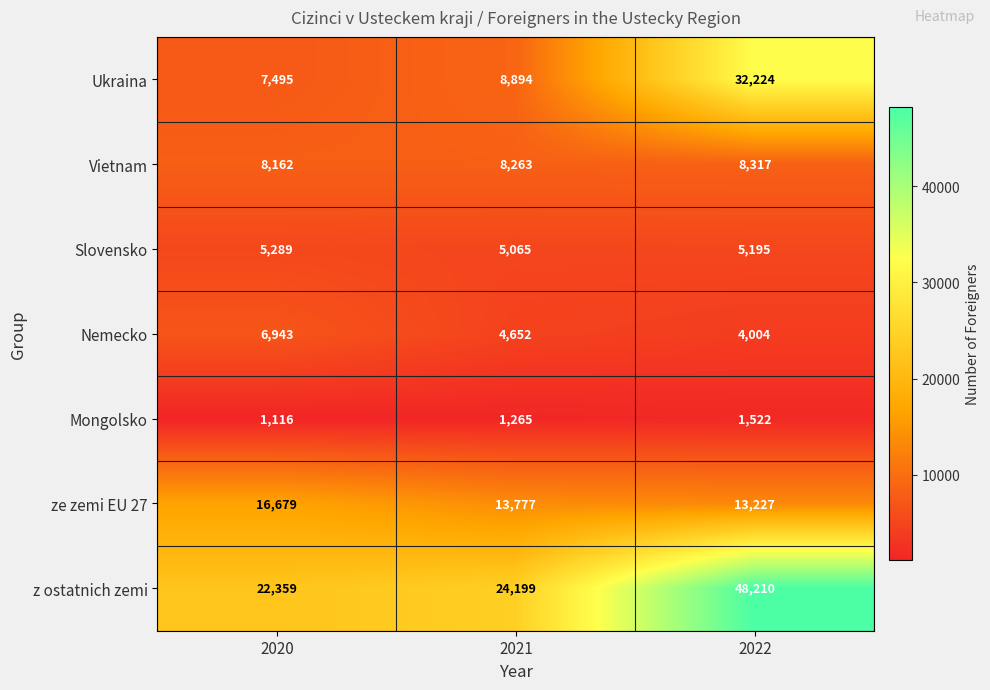

What is the highest value of the z ostatnich zemi series?

48210